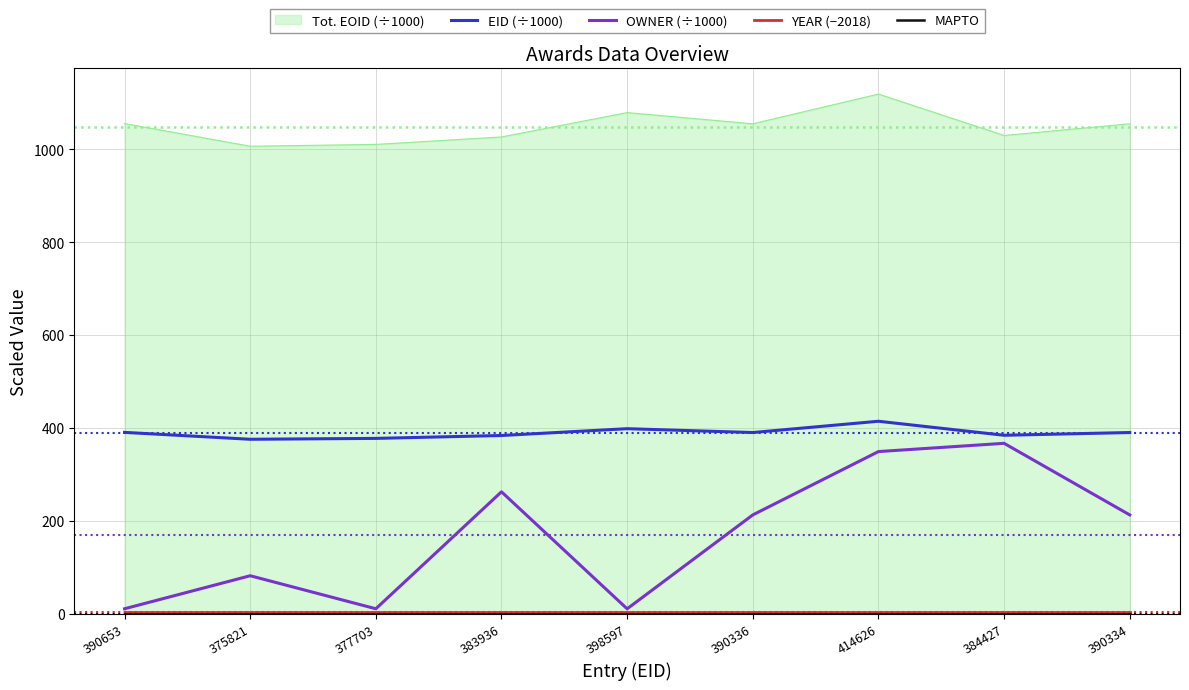

True or false: YEAR (−2018) and MAPTO cross at least once.

False